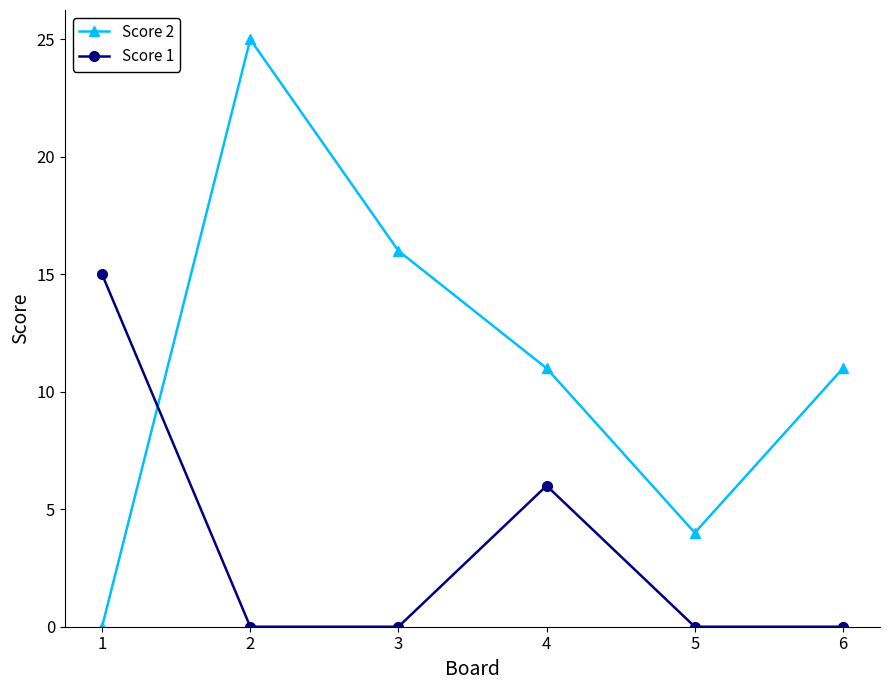

What is the sum of the Score 2 values at 5 and 4?

15